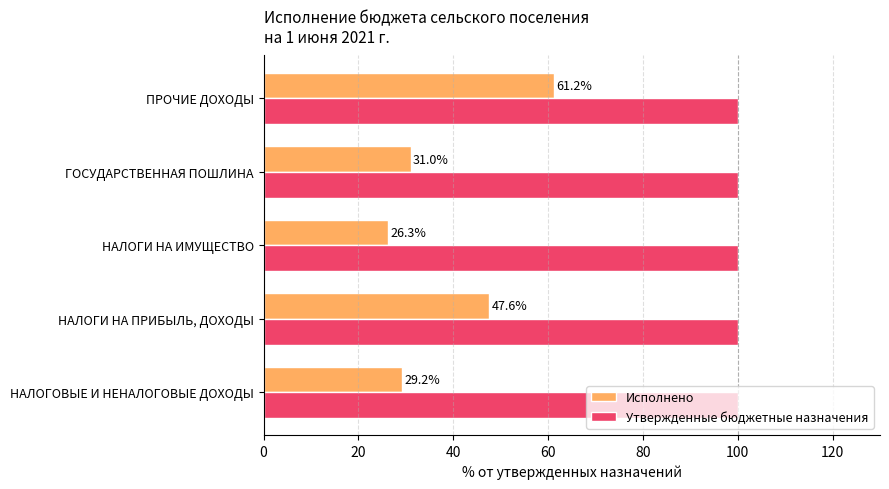

Which series has the largest total across all categories?

Утвержденные бюджетные назначения